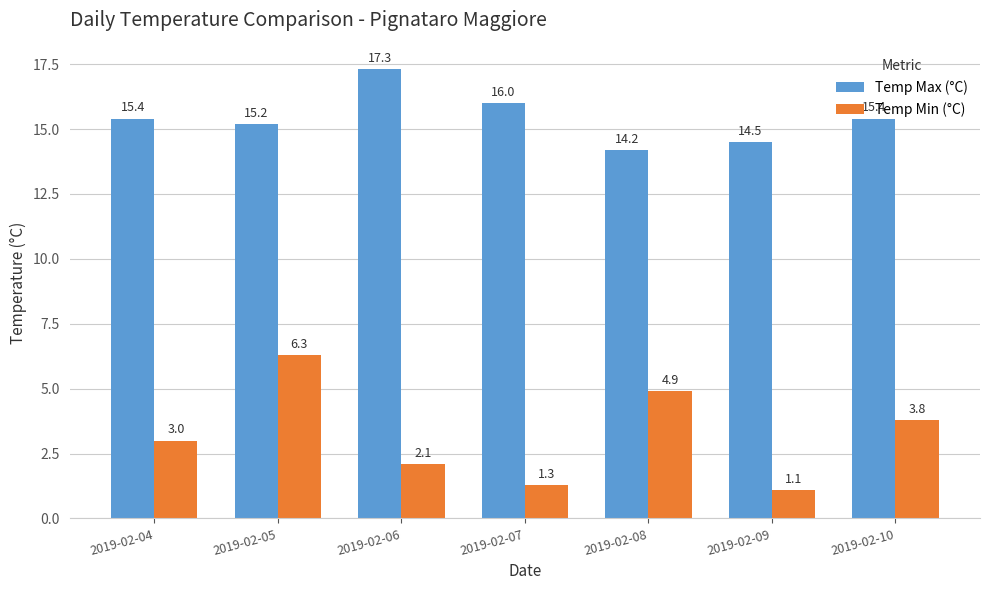

At which category is the sum across all series the highest?

2019-02-05